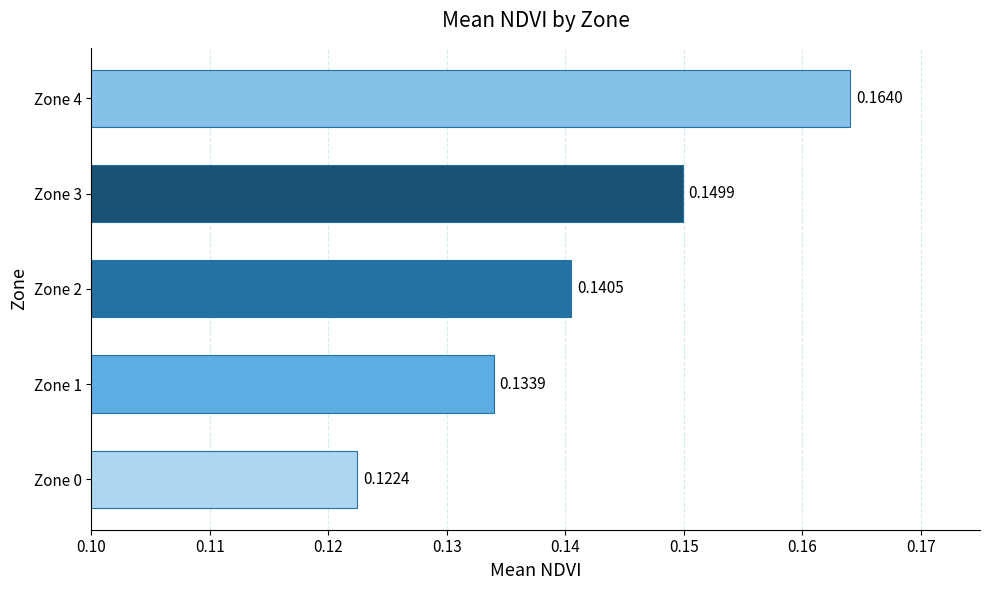

Count the number of data series in this chart.

1